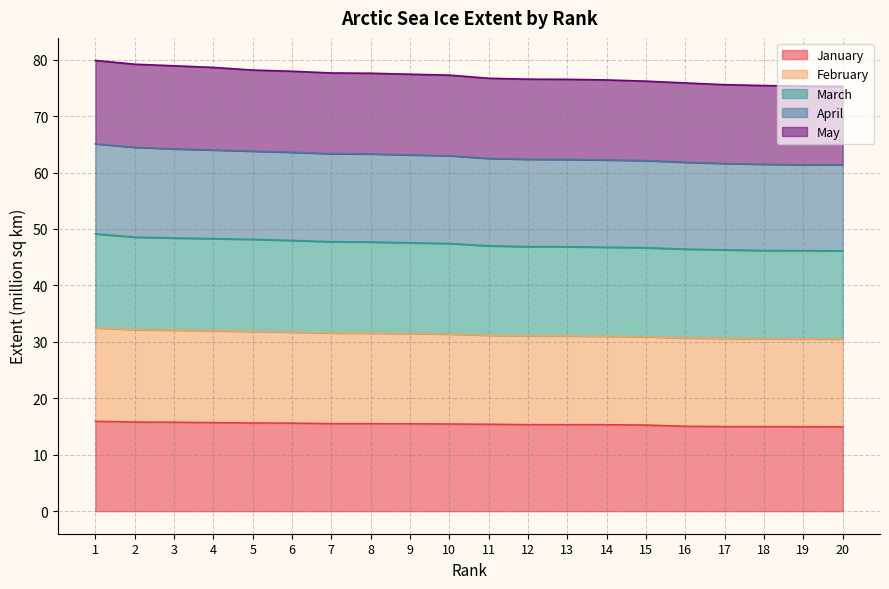

Which has a higher value, 7 or 15?

7